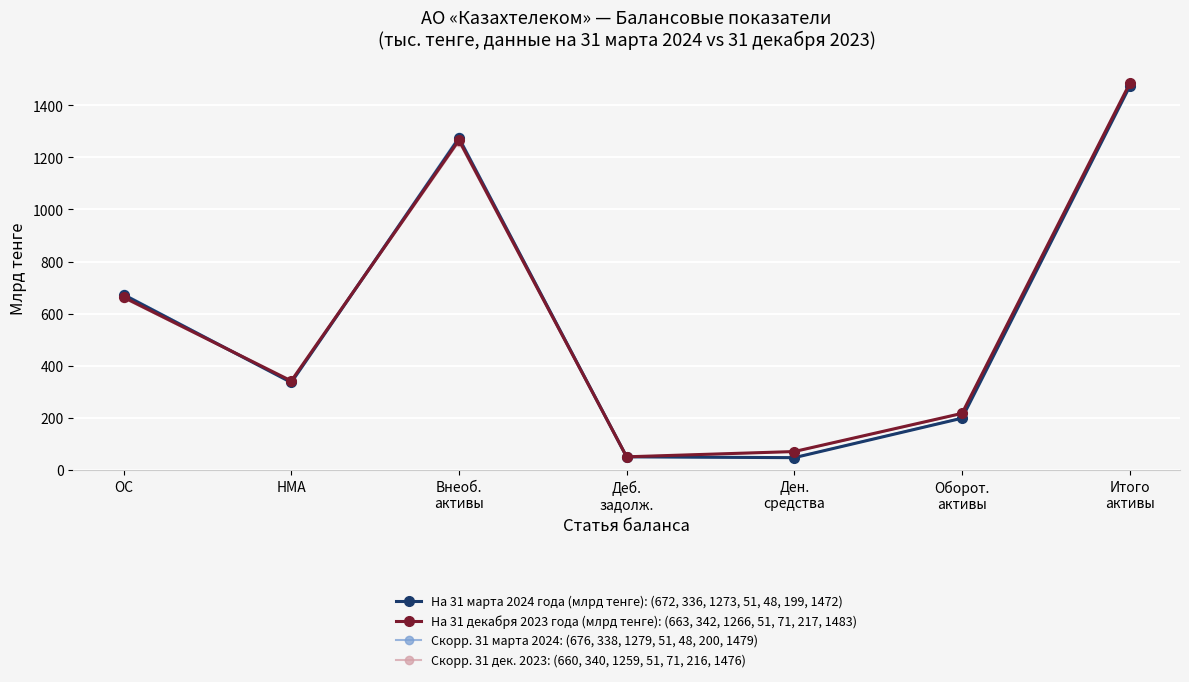

At Внеоб.
активы, list the series in order from smallest to largest.

Скорр. 31 дек. 2023: (660, 340, 1259, 51, 71, 216, 1476), На 31 декабря 2023 года (млрд тенге): (663, 342, 1266, 51, 71, 217, 1483), На 31 марта 2024 года (млрд тенге): (672, 336, 1273, 51, 48, 199, 1472), Скорр. 31 марта 2024: (676, 338, 1279, 51, 48, 200, 1479)